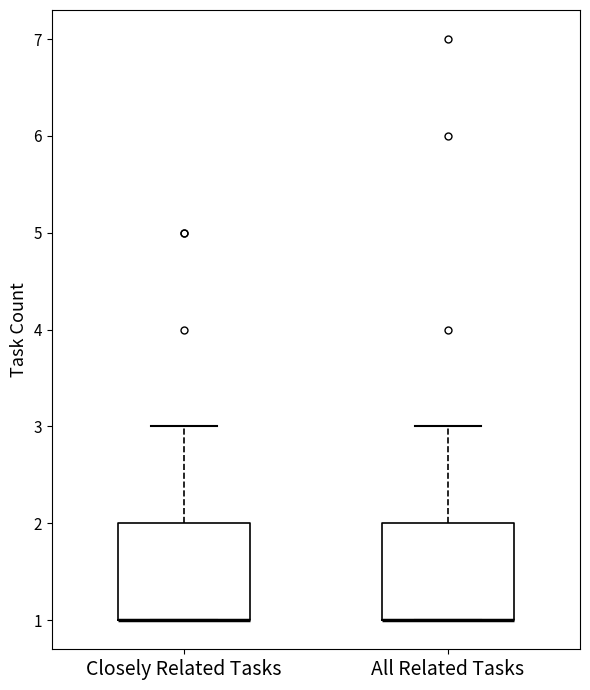

Reading left to right, read every box against the y-axis: the position of its median line, the range the box covers, and the ends of its whiskers. The values are not printed on the chart, so give them approximately, as read against the axis.

Closely Related Tasks: median 1 (drawn on the box's lower edge), box 1 to 2, whiskers 1 to 3
All Related Tasks: median 1 (drawn on the box's lower edge), box 1 to 2, whiskers 1 to 3